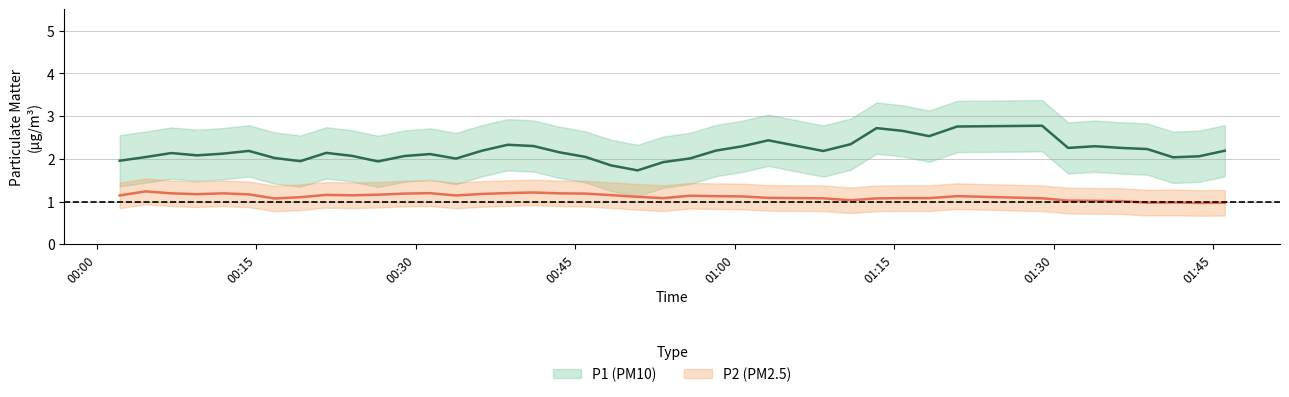

Is it true that P2 equals 2.0 at 13?

False